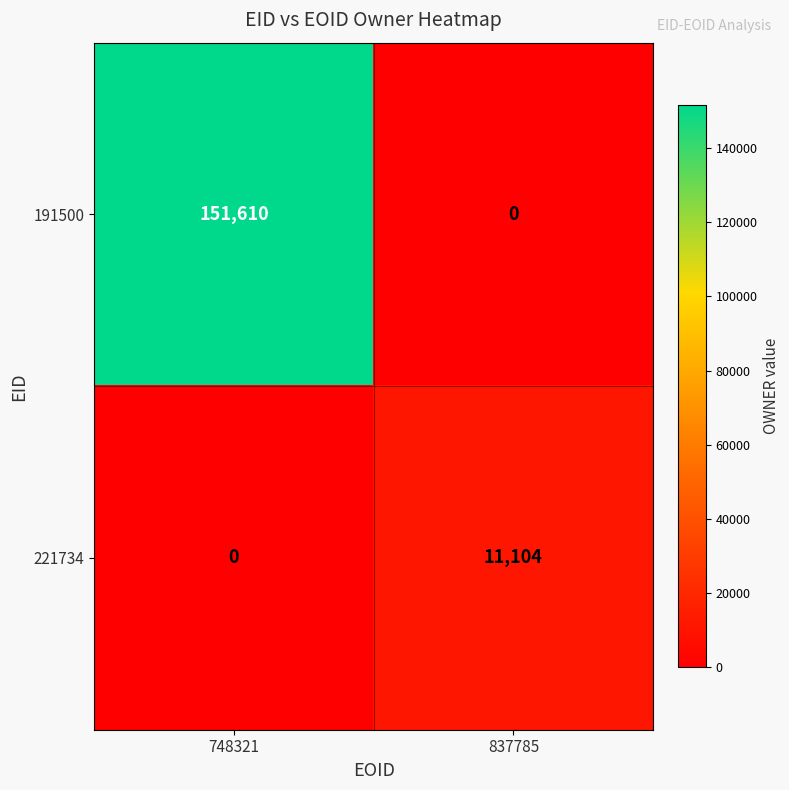

The value of 191500 at 837785 is 91082. True or false?

False